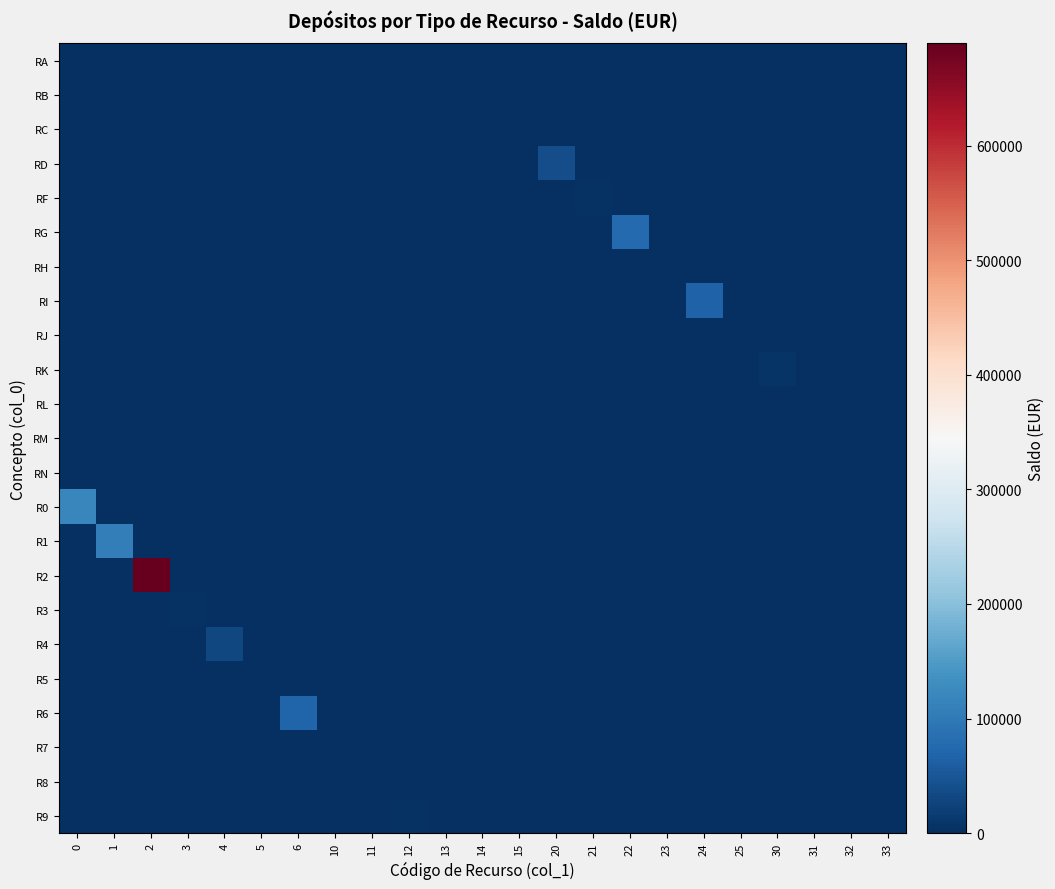

Which category has the highest value across all series?

2